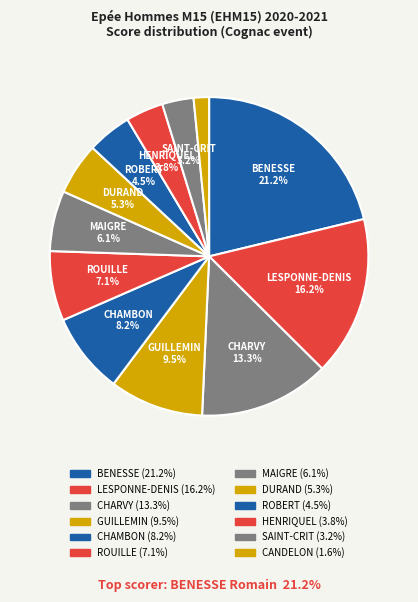

How many segments does this pie chart have?

12